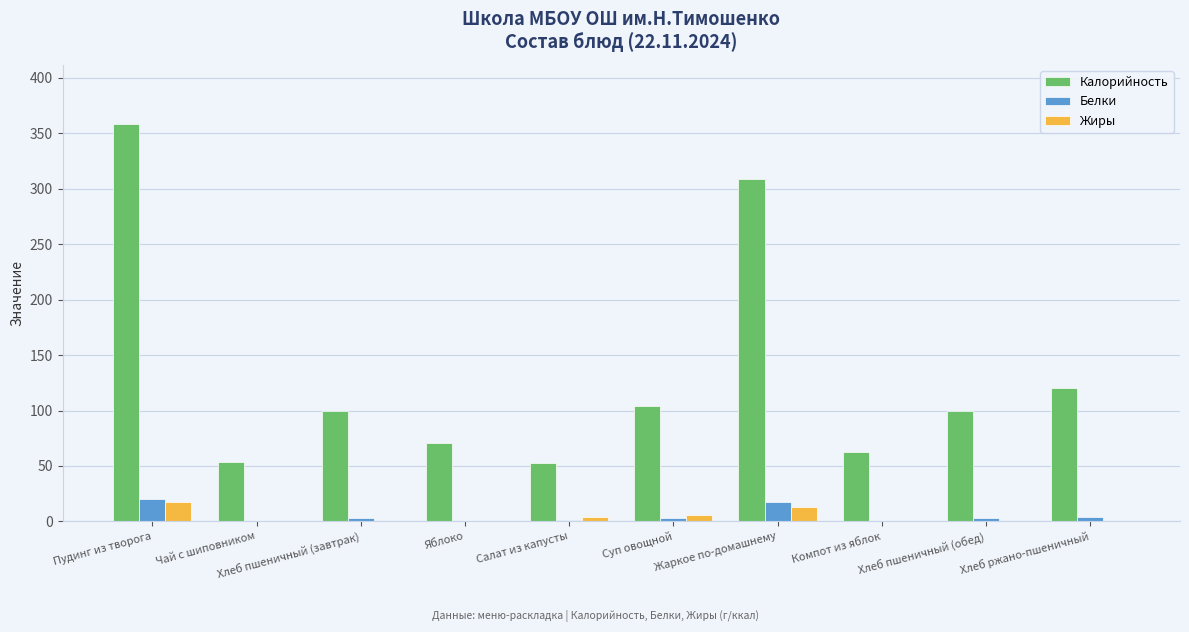

Which series changed the most between Салат из капусты and Хлеб пшеничный (обед)?

Калорийность